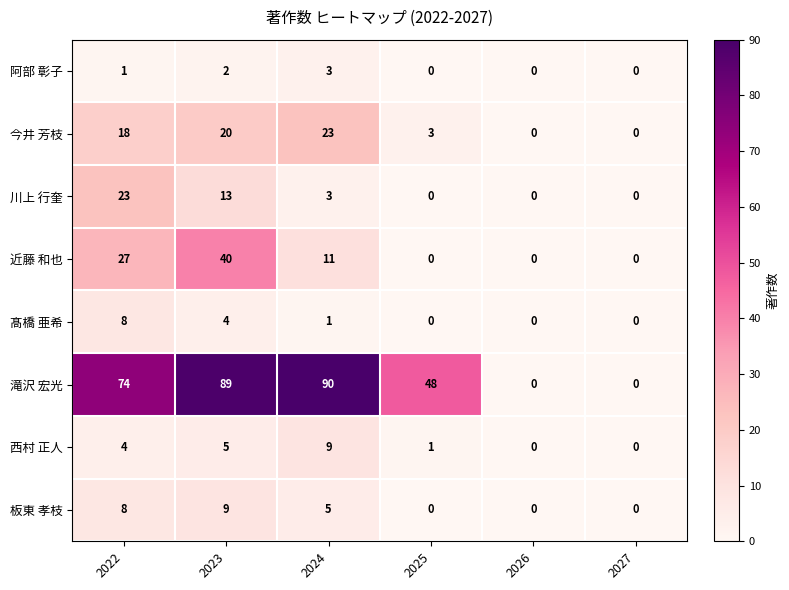

Which series has the largest range (max minus min)?

滝沢 宏光